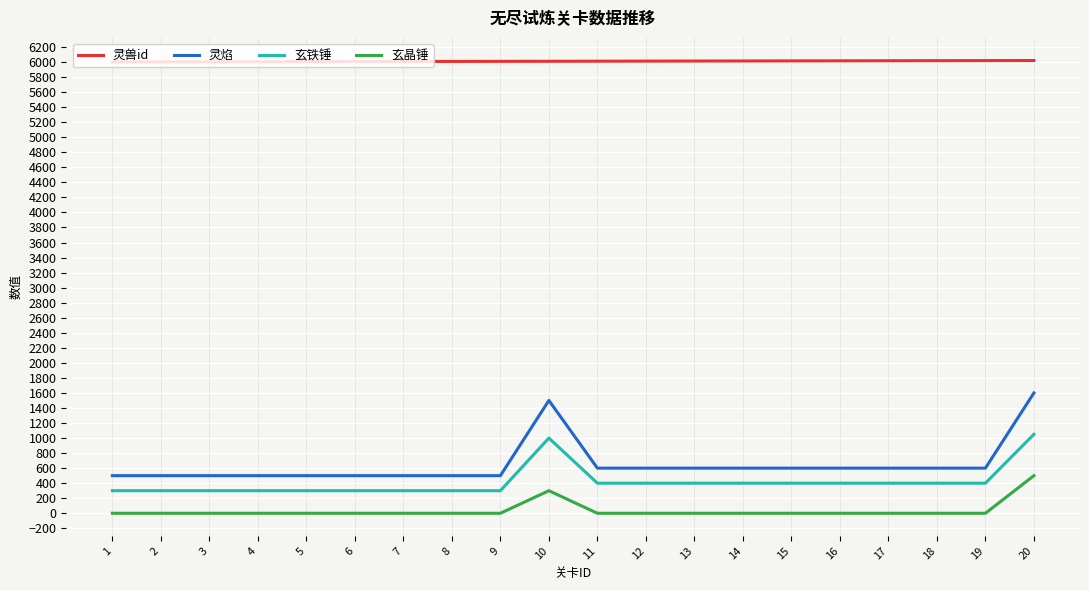

True or false: 玄晶锤 and 灵焰 intersect in this chart.

False